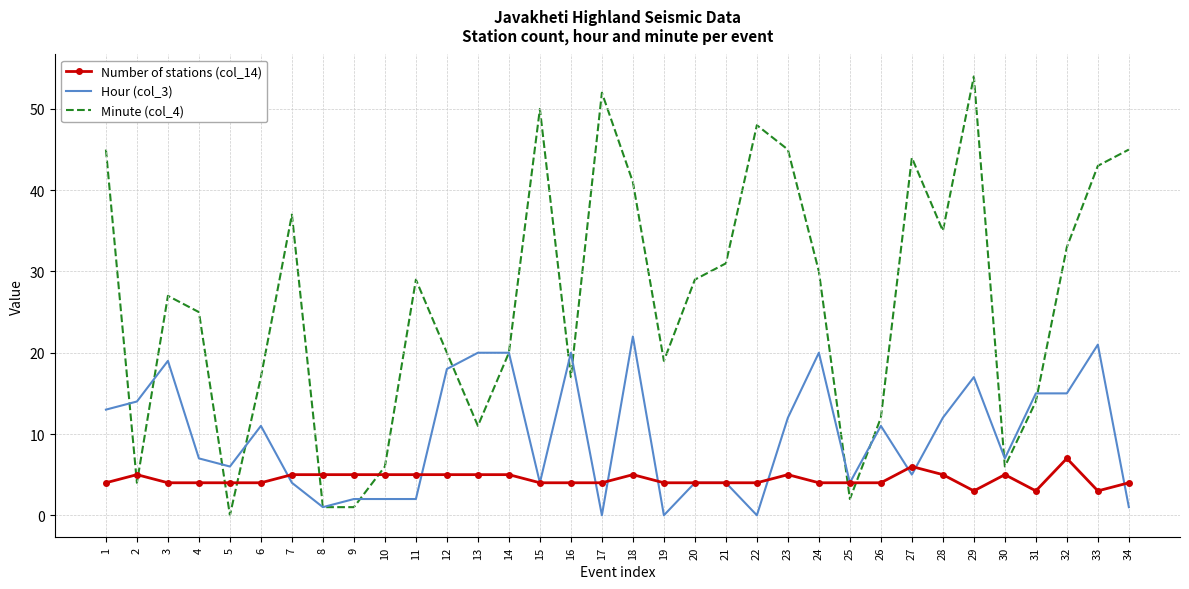

What is the total value across all series at 16?

41